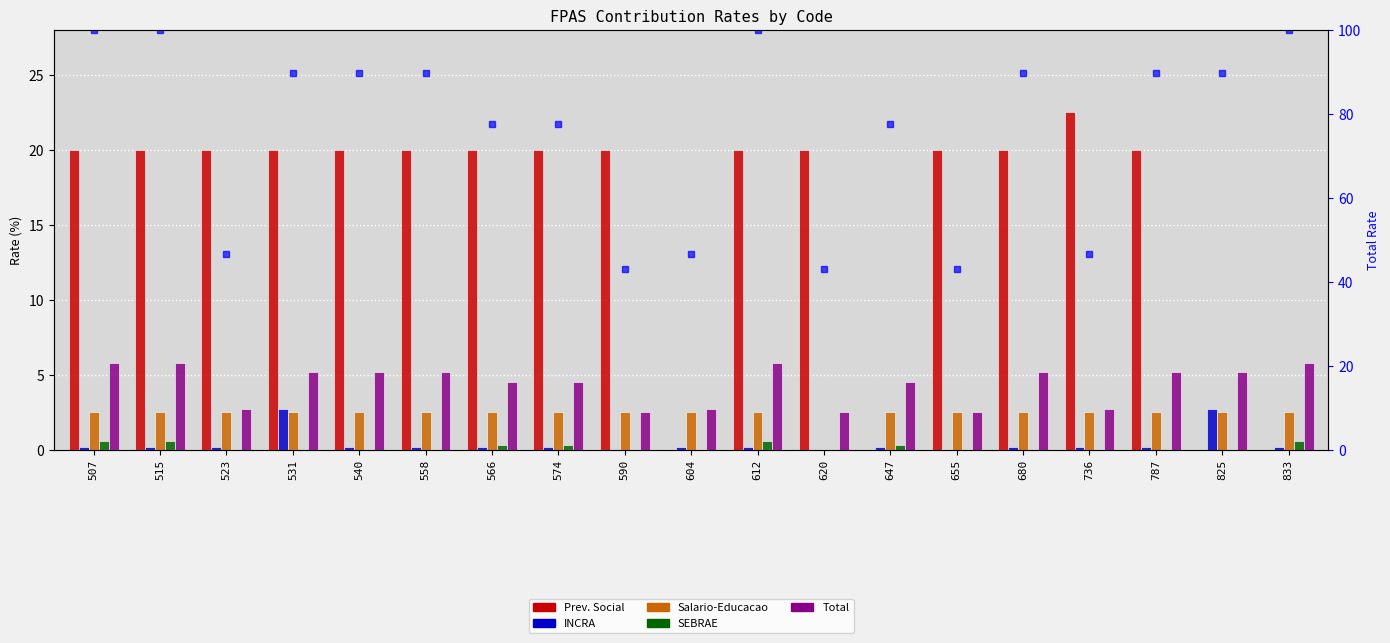

Reading right to left, transcribe all the data shown in this chart.

Prev. Social: 833=0.0	825=0.0	787=20.0	736=22.5	680=20.0	655=20.0	647=0.0	620=20.0	612=20.0	604=0.0	590=20.0	574=20.0	566=20.0	558=20.0	540=20.0	531=20.0	523=20.0	515=20.0	507=20.0
INCRA: 833=0.2	825=2.7	787=0.2	736=0.2	680=0.2	655=0.0	647=0.2	620=0.0	612=0.2	604=0.2	590=0.0	574=0.2	566=0.2	558=0.2	540=0.2	531=2.7	523=0.2	515=0.2	507=0.2
Salario-Educacao: 833=2.5	825=2.5	787=2.5	736=2.5	680=2.5	655=2.5	647=2.5	620=0.0	612=2.5	604=2.5	590=2.5	574=2.5	566=2.5	558=2.5	540=2.5	531=2.5	523=2.5	515=2.5	507=2.5
SEBRAE: 833=0.6	825=0.0	787=0.0	736=0.0	680=0.0	655=0.0	647=0.3	620=0.0	612=0.6	604=0.0	590=0.0	574=0.3	566=0.3	558=0.0	540=0.0	531=0.0	523=0.0	515=0.6	507=0.6
Total: 833=5.8	825=5.2	787=5.2	736=2.7	680=5.2	655=2.5	647=4.5	620=2.5	612=5.8	604=2.7	590=2.5	574=4.5	566=4.5	558=5.2	540=5.2	531=5.2	523=2.7	515=5.8	507=5.8
Total (normalized): 833=100.0	825=89.7	787=89.7	736=46.6	680=89.7	655=43.1	647=77.6	620=43.1	612=100.0	604=46.6	590=43.1	574=77.6	566=77.6	558=89.7	540=89.7	531=89.7	523=46.6	515=100.0	507=100.0